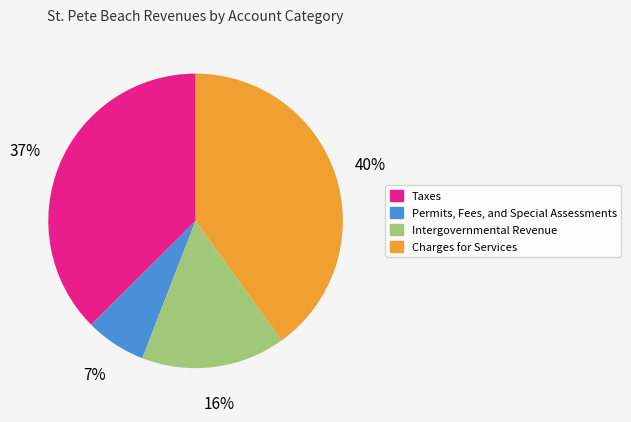

Which category has the smallest portion of the pie?

Permits, Fees, and Special Assessments